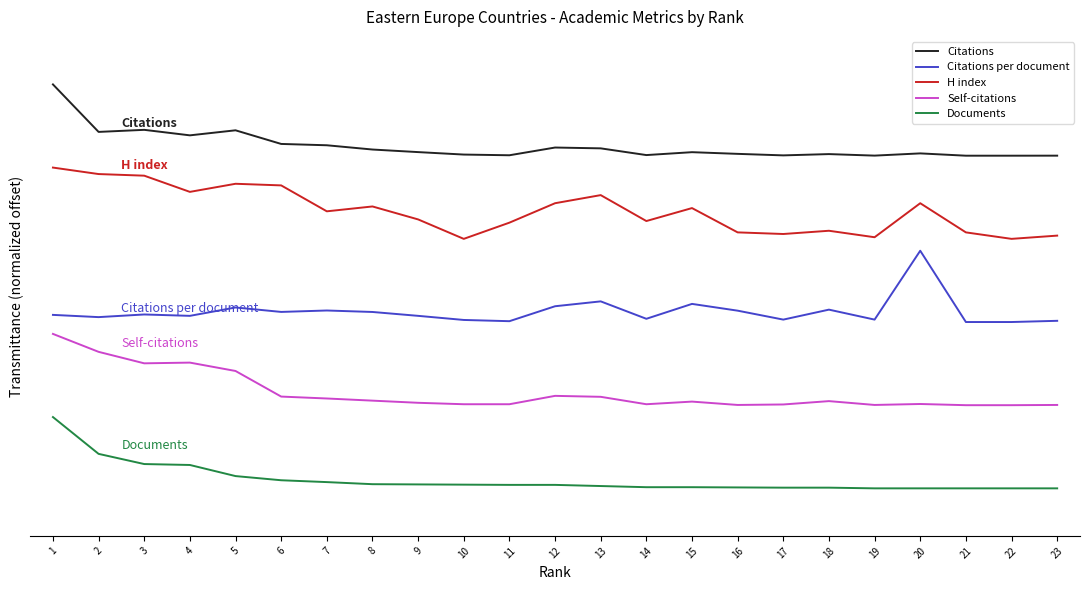

True or false: H index and Self-citations intersect in this chart.

False